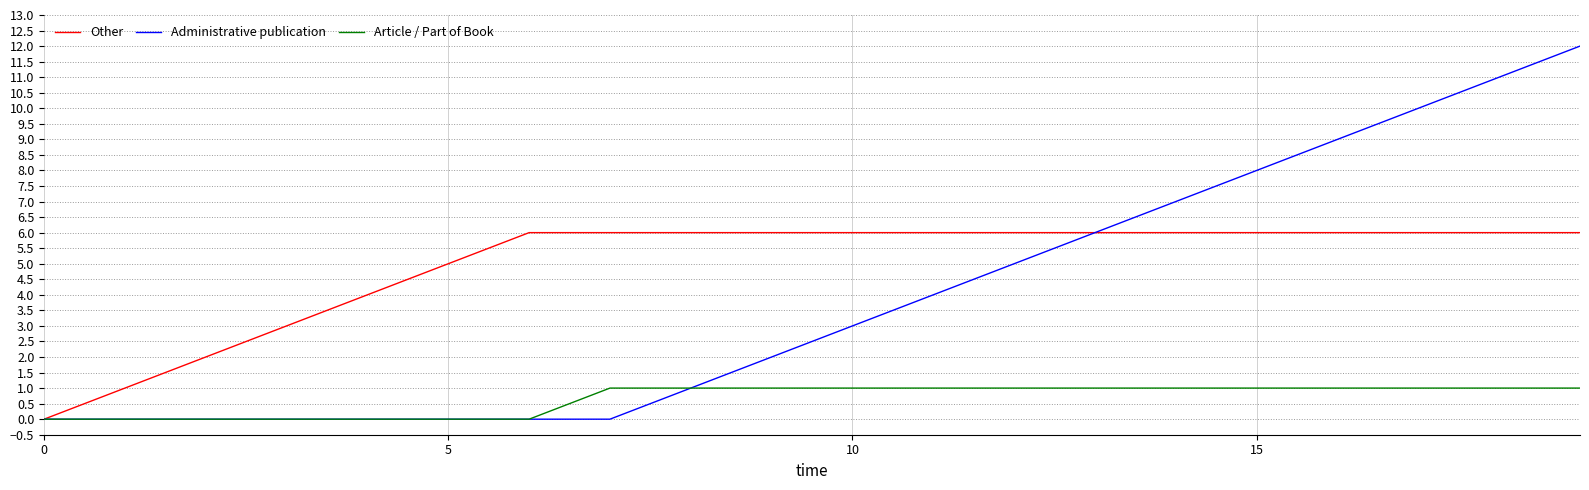

Which series has the largest total across all categories?

Other